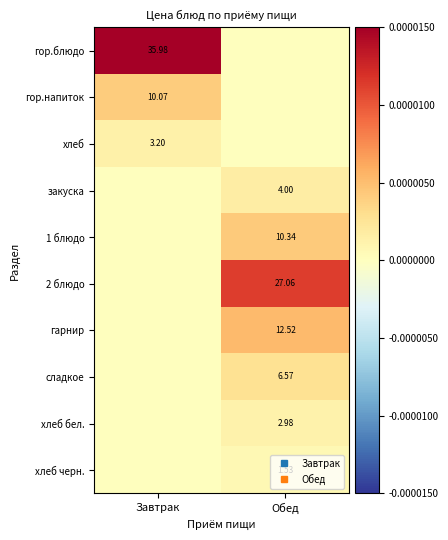

At which label does гор.напиток reach its peak?

Завтрак